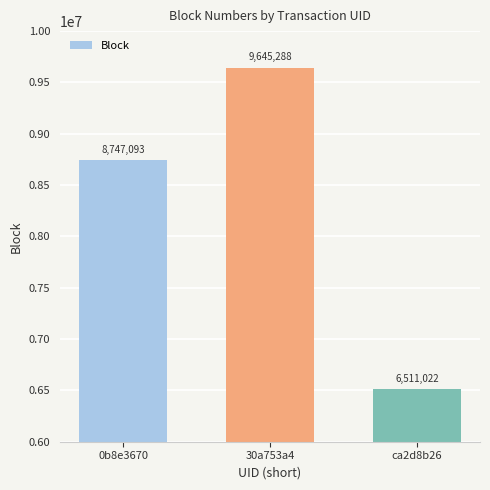

How many data points does each series have?

3